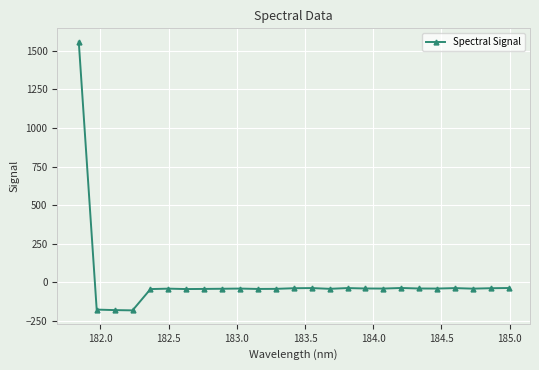

What is the value of the 2nd point from the left?

-176.6